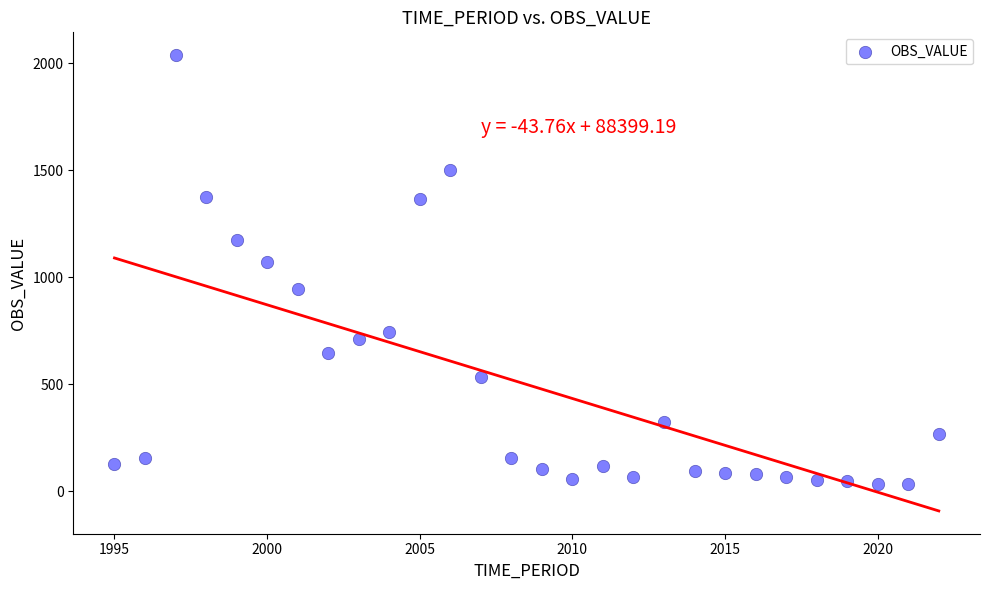

What is the range of Y values (max minus min)?

2005.3